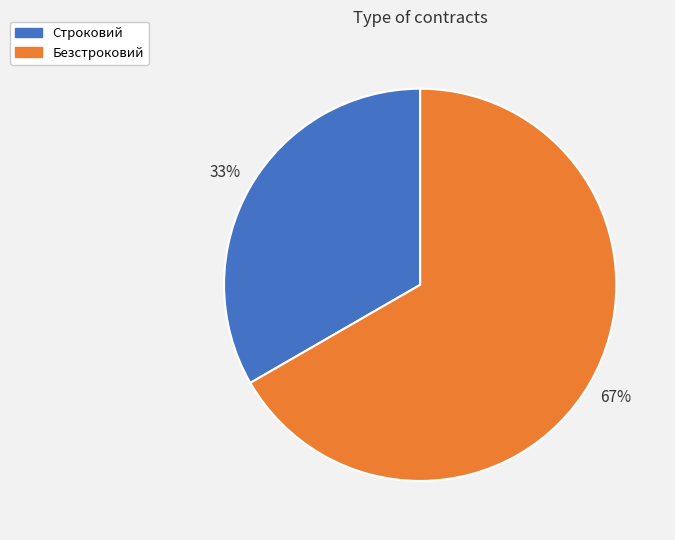

Is the sum of Строковий and Безстроковий greater than half?

Yes